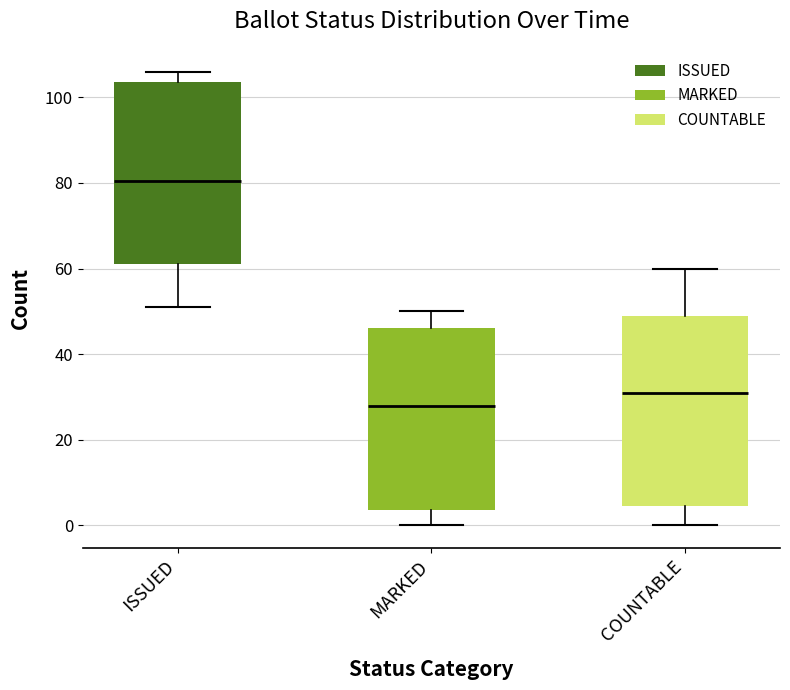

Which box is the tallest, from its lower edge to its upper edge?

COUNTABLE